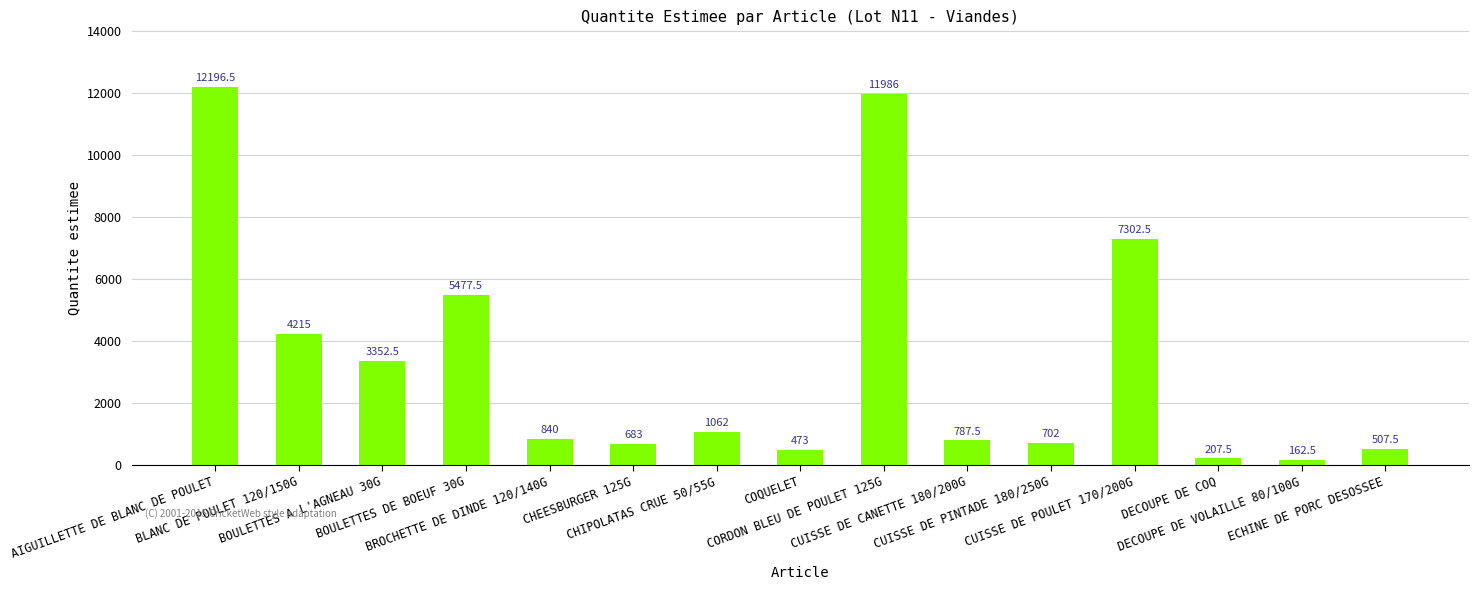

Which has a higher value, BLANC DE POULET 120/150G or CUISSE DE CANETTE 180/200G?

BLANC DE POULET 120/150G